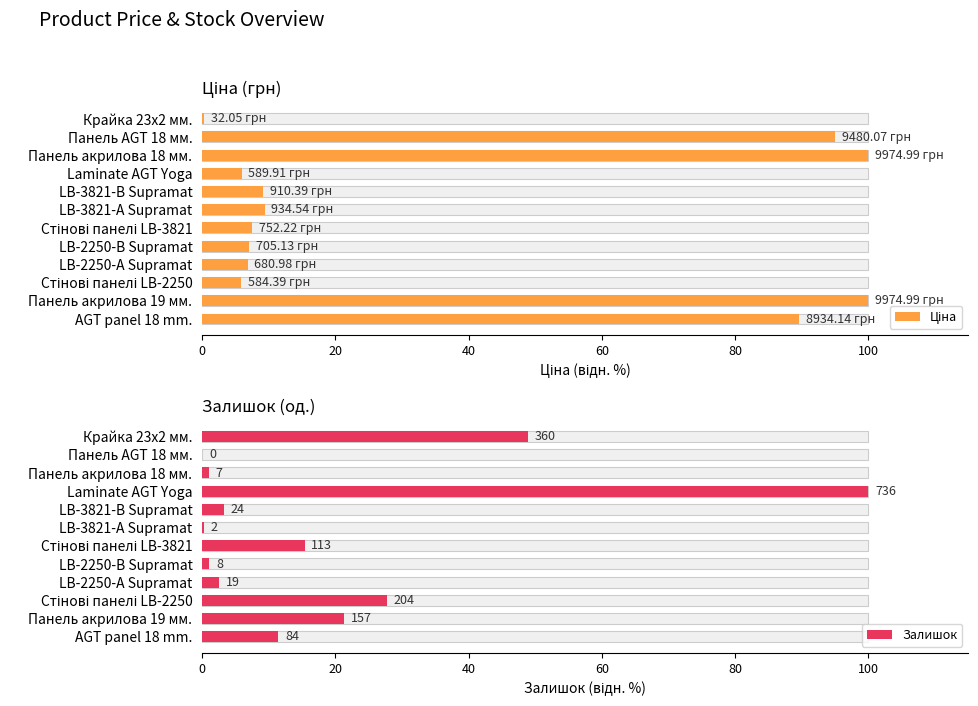

What is the greatest value displayed?

100.0